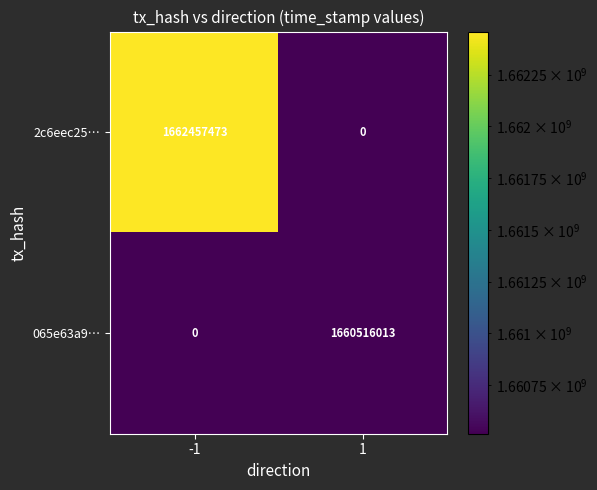

The 2c6eec25… series shows 1662457473 at -1. True or false?

True